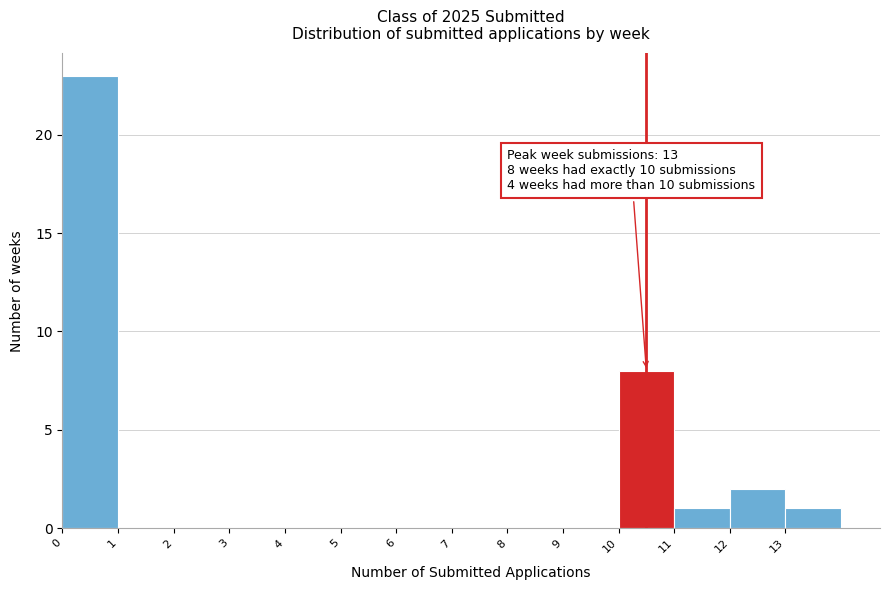

Which range on the x-axis has the tallest bar?

0 to 1